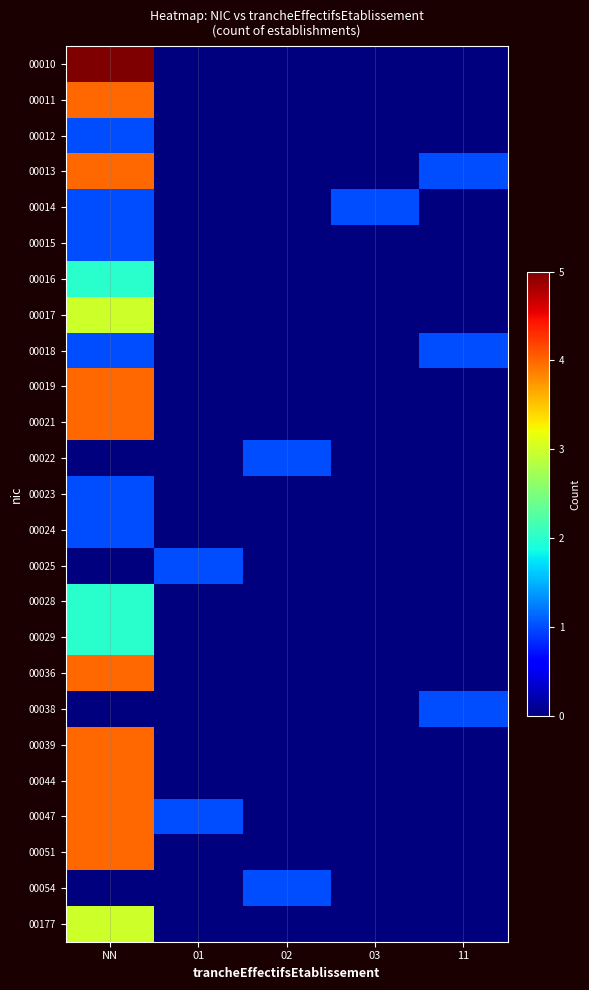

Reading right to left, what are all the values shown in this chart?

00010: 11=0	03=0	02=0	01=0	NN=5
00011: 11=0	03=0	02=0	01=0	NN=4
00012: 11=0	03=0	02=0	01=0	NN=1
00013: 11=1	03=0	02=0	01=0	NN=4
00014: 11=0	03=1	02=0	01=0	NN=1
00015: 11=0	03=0	02=0	01=0	NN=1
00016: 11=0	03=0	02=0	01=0	NN=2
00017: 11=0	03=0	02=0	01=0	NN=3
00018: 11=1	03=0	02=0	01=0	NN=1
00019: 11=0	03=0	02=0	01=0	NN=4
00021: 11=0	03=0	02=0	01=0	NN=4
00022: 11=0	03=0	02=1	01=0	NN=0
00023: 11=0	03=0	02=0	01=0	NN=1
00024: 11=0	03=0	02=0	01=0	NN=1
00025: 11=0	03=0	02=0	01=1	NN=0
00028: 11=0	03=0	02=0	01=0	NN=2
00029: 11=0	03=0	02=0	01=0	NN=2
00036: 11=0	03=0	02=0	01=0	NN=4
00038: 11=1	03=0	02=0	01=0	NN=0
00039: 11=0	03=0	02=0	01=0	NN=4
00044: 11=0	03=0	02=0	01=0	NN=4
00047: 11=0	03=0	02=0	01=1	NN=4
00051: 11=0	03=0	02=0	01=0	NN=4
00054: 11=0	03=0	02=1	01=0	NN=0
00177: 11=0	03=0	02=0	01=0	NN=3